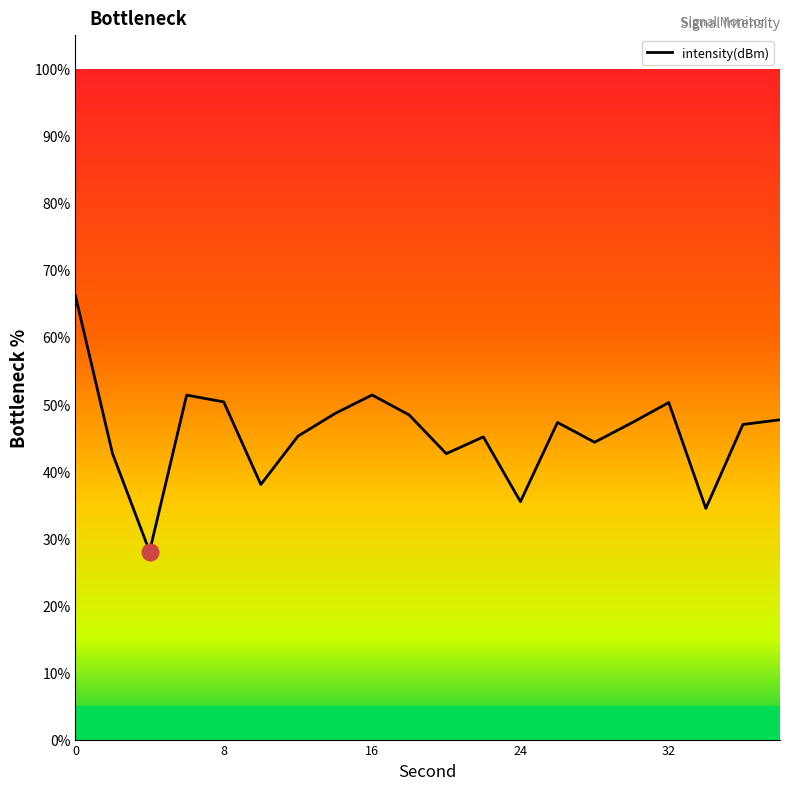

What is the difference between the maximum and second lowest values?

31.7